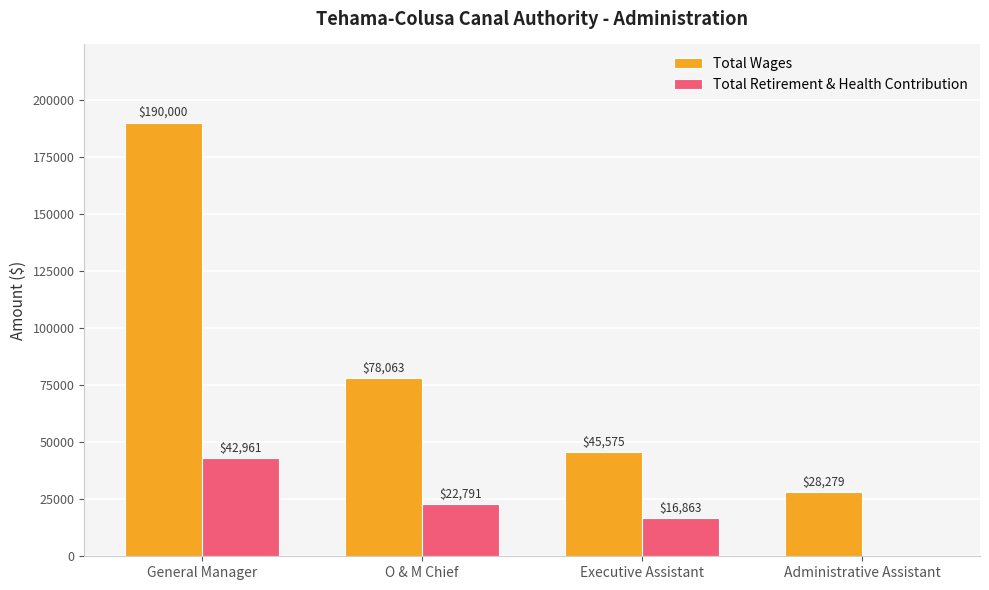

Are the bars horizontal?

No